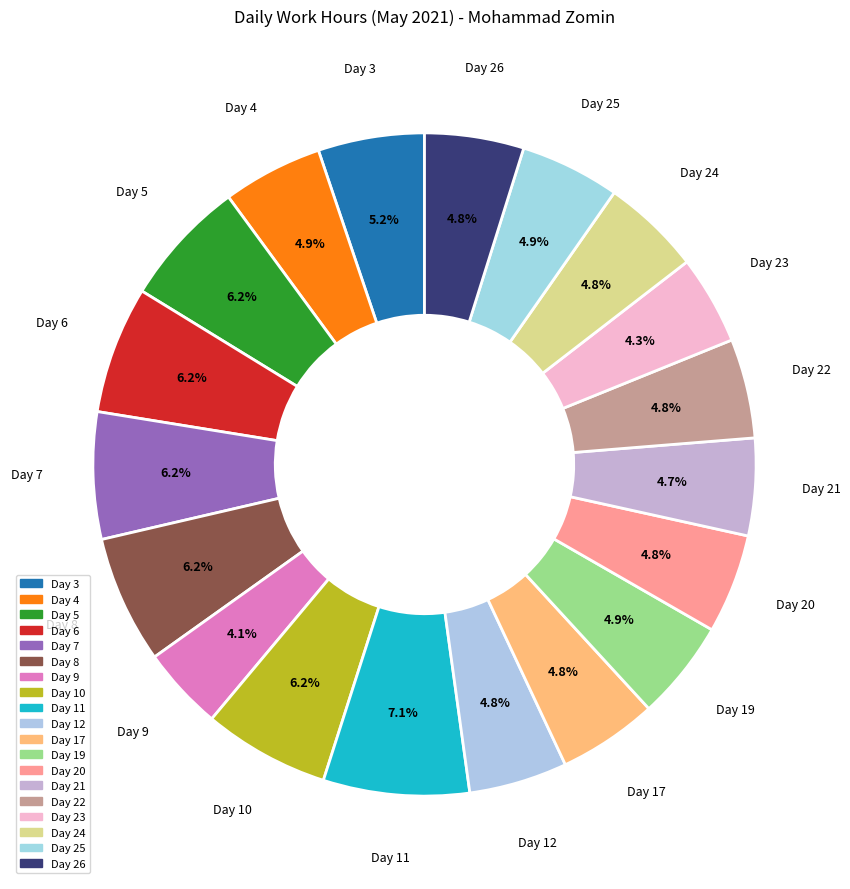

The Day 12 slice represents 5% of the pie. True or false?

True